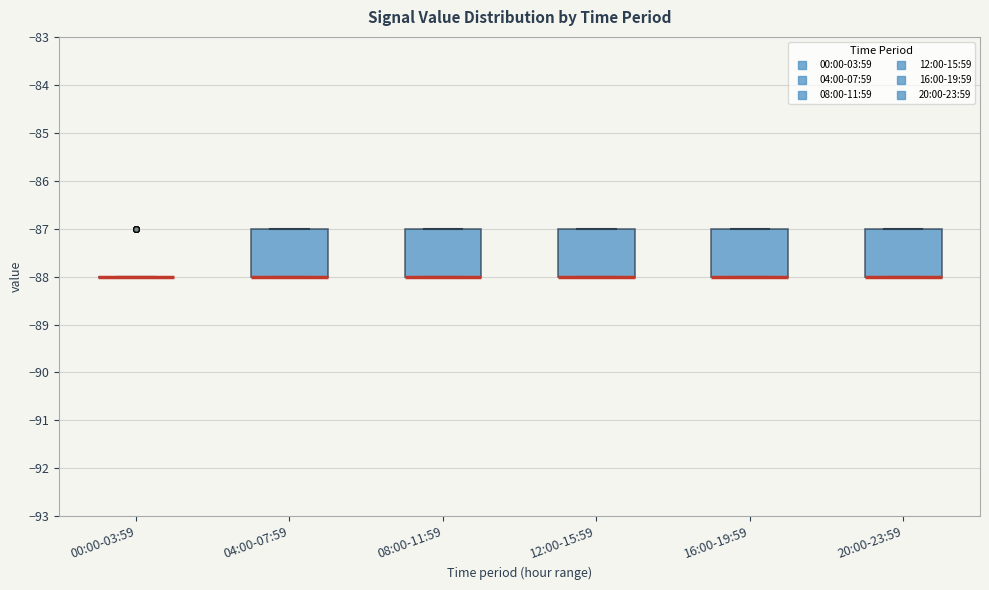

Reading left to right, read every box against the y-axis: the position of its median line, the range the box covers, and the ends of its whiskers. The values are not printed on the chart, so give them approximately, as read against the axis.

00:00-03:59: box collapsed to a line at -88, whiskers -88 to -88
04:00-07:59: median -88 (drawn on the box's lower edge), box -88 to -87, whiskers -88 to -87
08:00-11:59: median -88 (drawn on the box's lower edge), box -88 to -87, whiskers -88 to -87
12:00-15:59: median -88 (drawn on the box's lower edge), box -88 to -87, whiskers -88 to -87
16:00-19:59: median -88 (drawn on the box's lower edge), box -88 to -87, whiskers -88 to -87
20:00-23:59: median -88 (drawn on the box's lower edge), box -88 to -87, whiskers -88 to -87